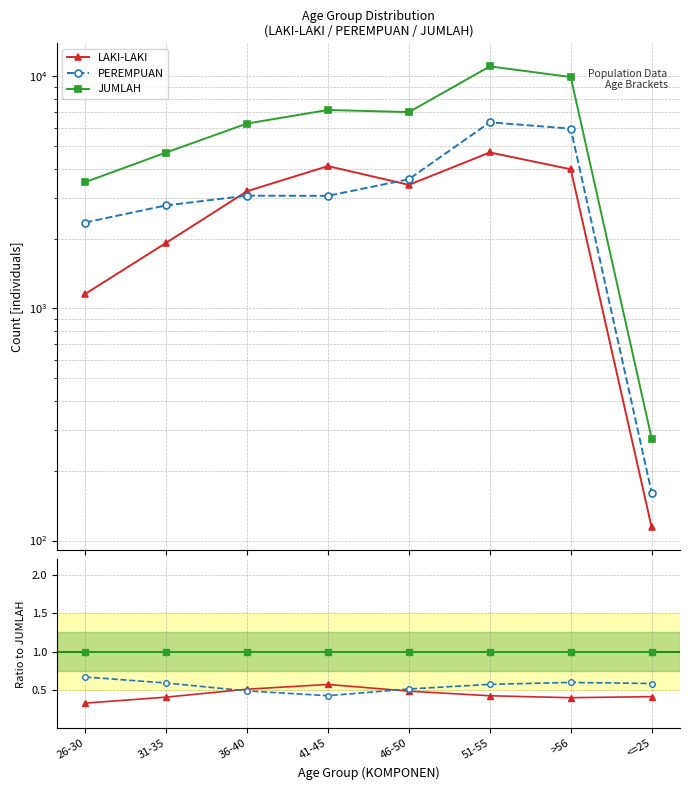

The value of JUMLAH at >56 is 1.4. True or false?

False